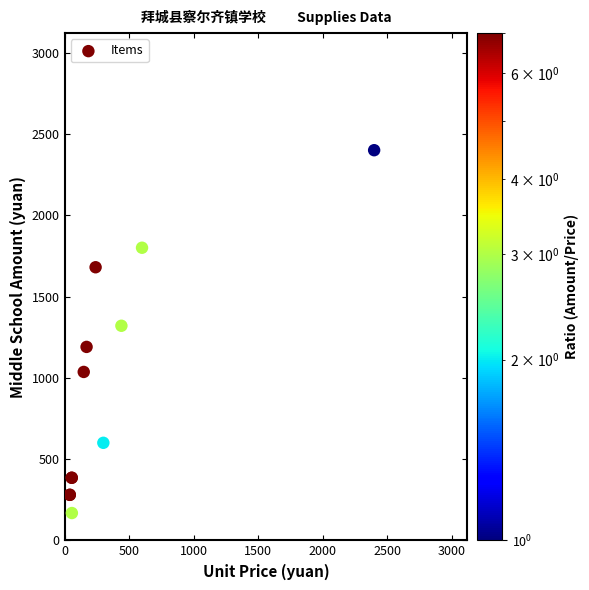

What Y value in the scatter plot is closest to 1284?

1320